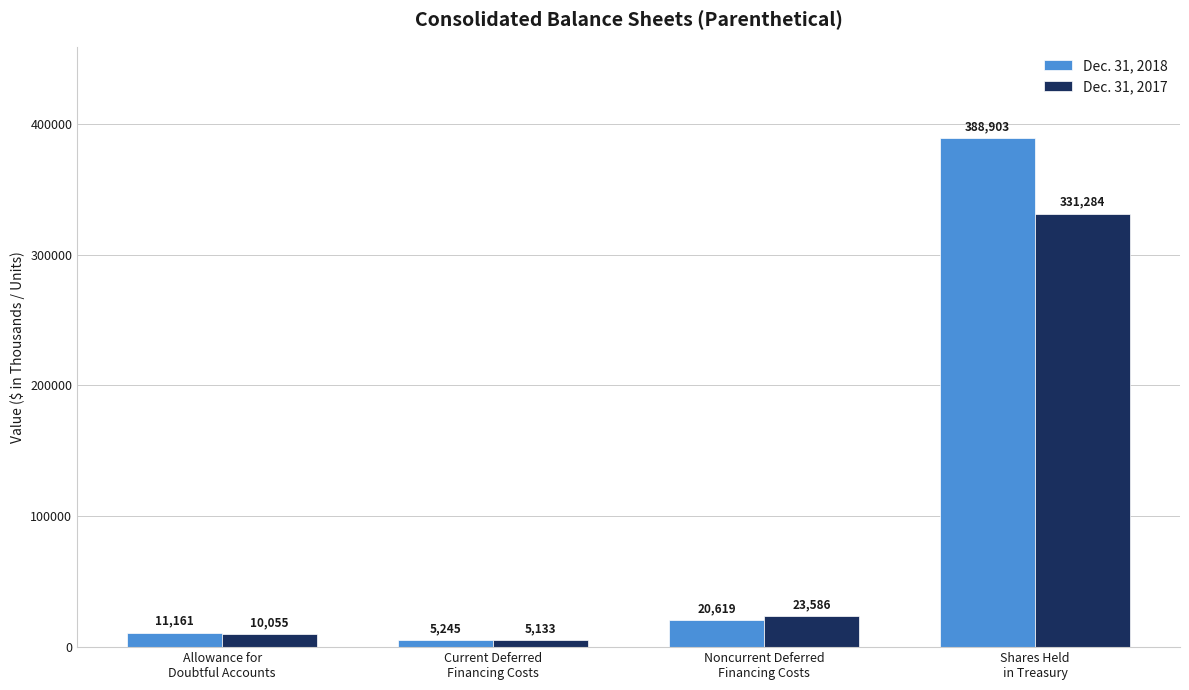

What is the difference between the maximum and second lowest values in the Dec. 31, 2018 series?

377742